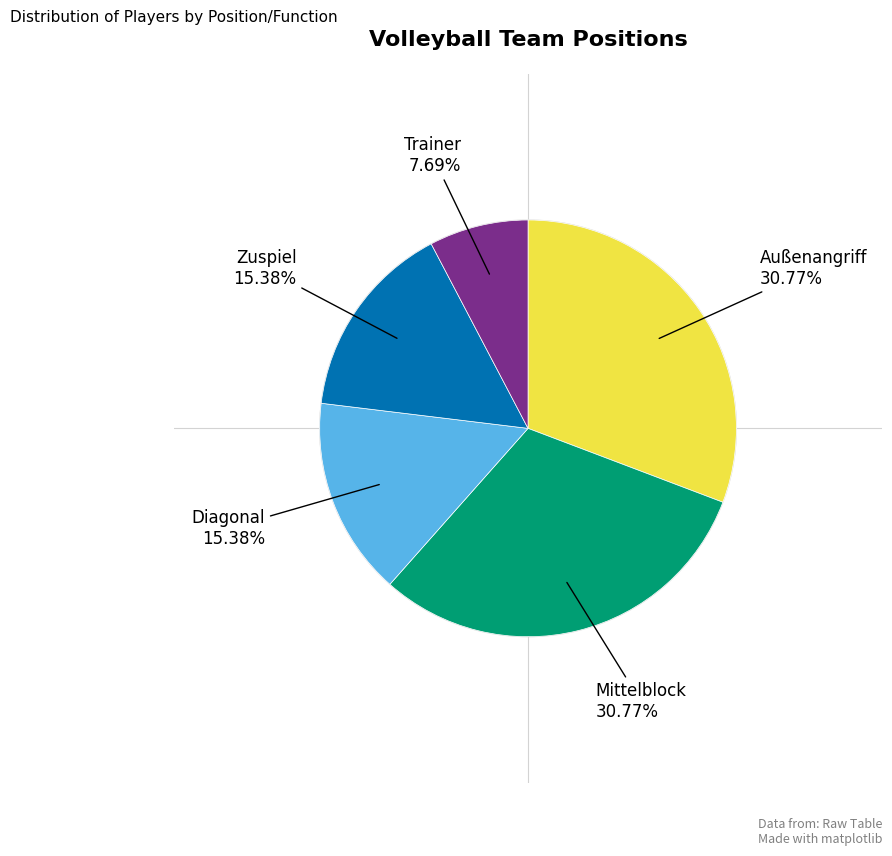

Does any single category account for the majority?

No